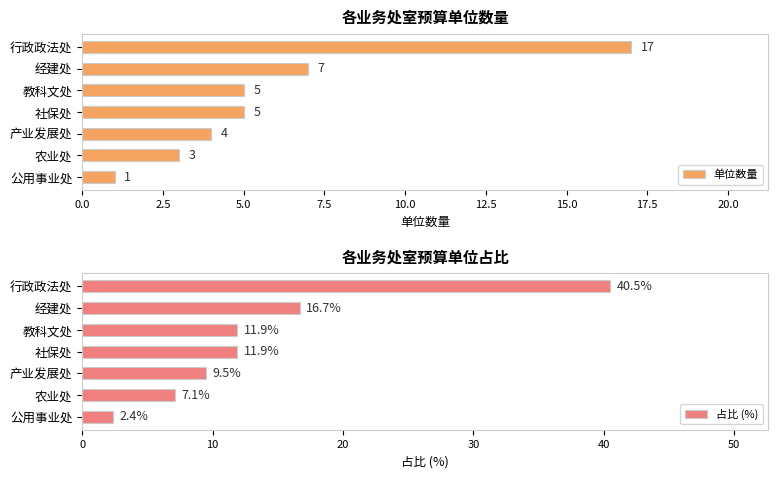

Which series has the largest range (max minus min)?

占比 (%)